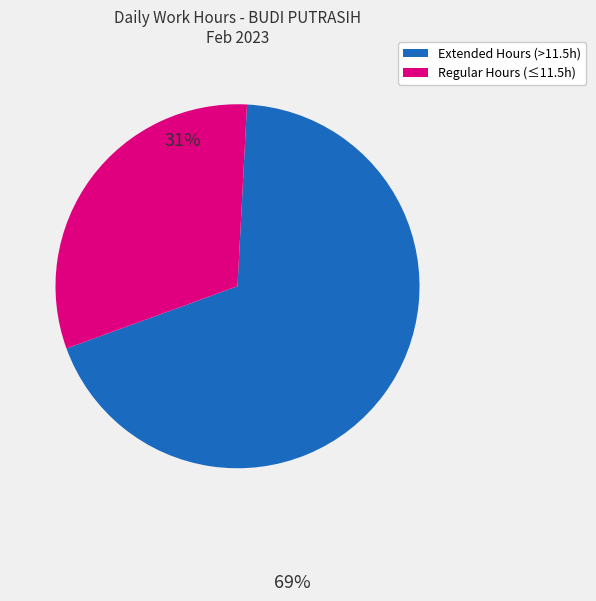

Does any single category account for the majority?

Yes